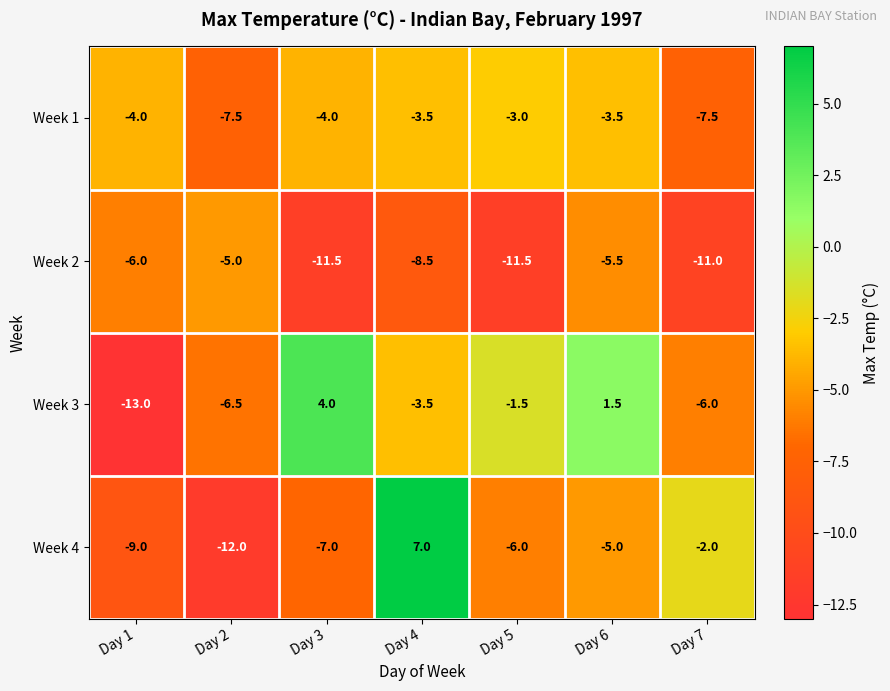

At which category does the chart reach its minimum across all series?

Day 1